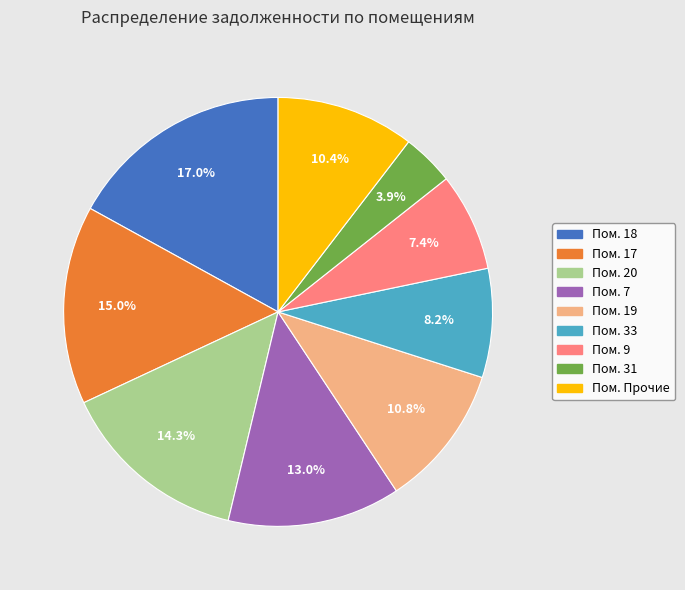

Is there a majority slice in this chart?

No